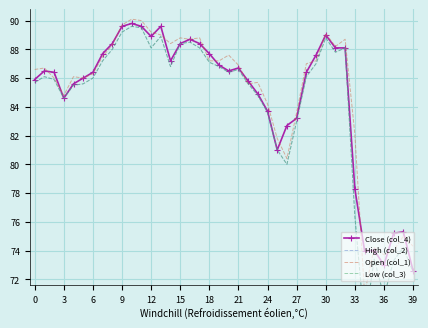

What is the difference between the Low (col_3) values at 19 and 37?

13.5